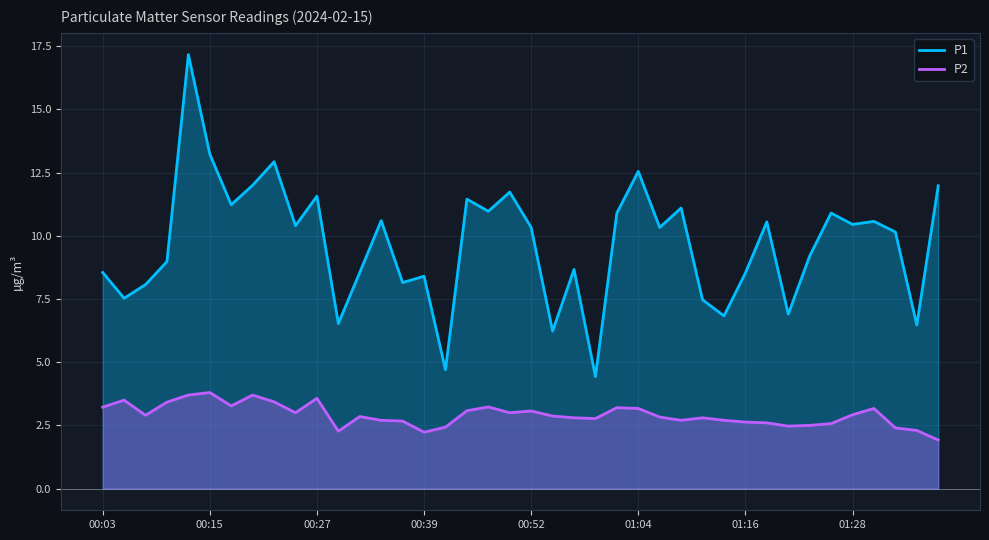

Which series has the largest total across all categories?

P1